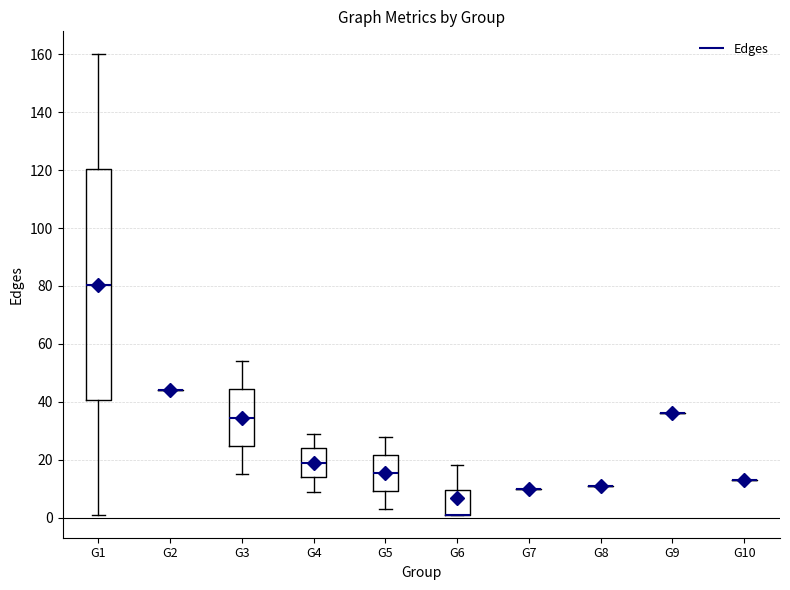

Which box is the tallest, from its lower edge to its upper edge?

G1